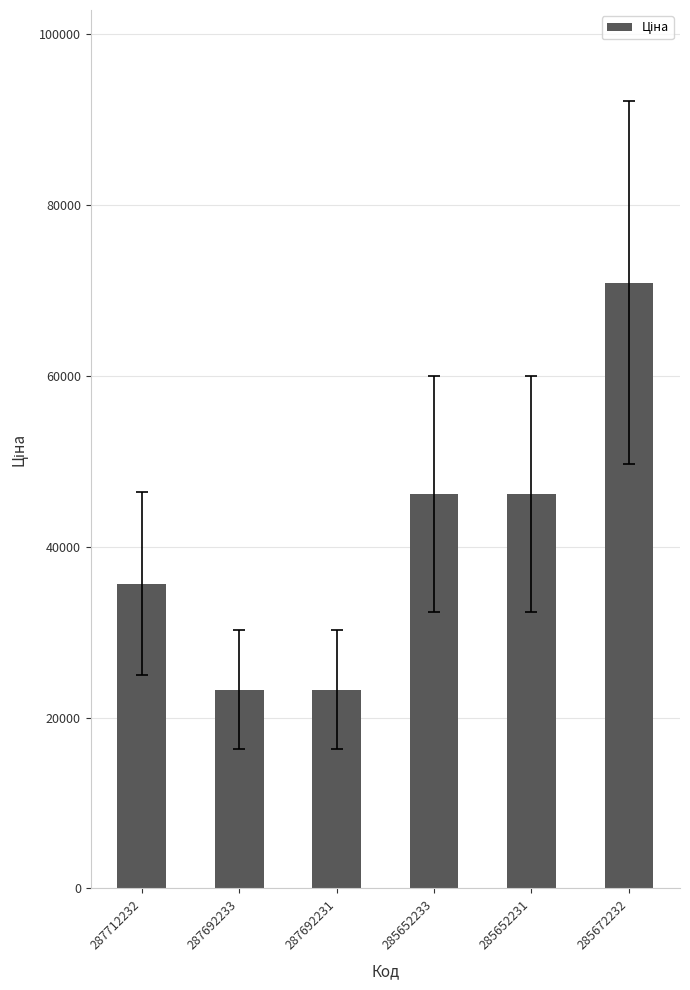

What is the value of the 1st bar from the left?

35659.4